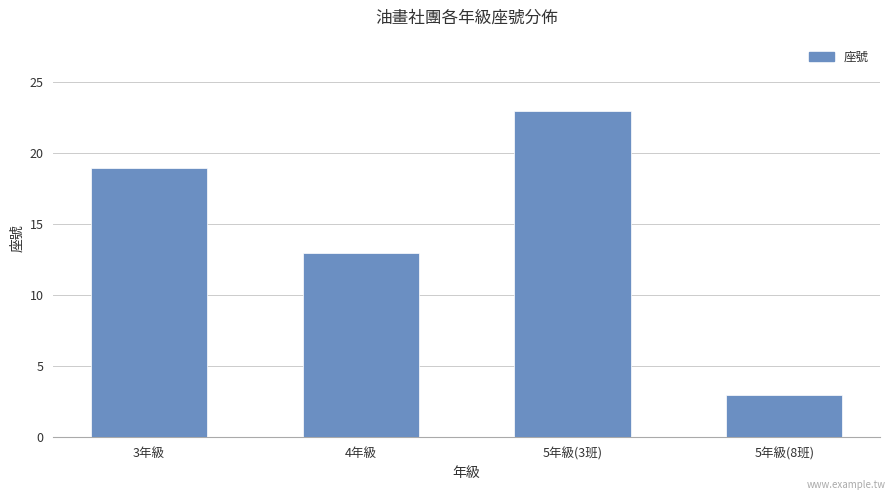

Rank the categories by value from lowest to highest.

5年級(8班), 4年級, 3年級, 5年級(3班)